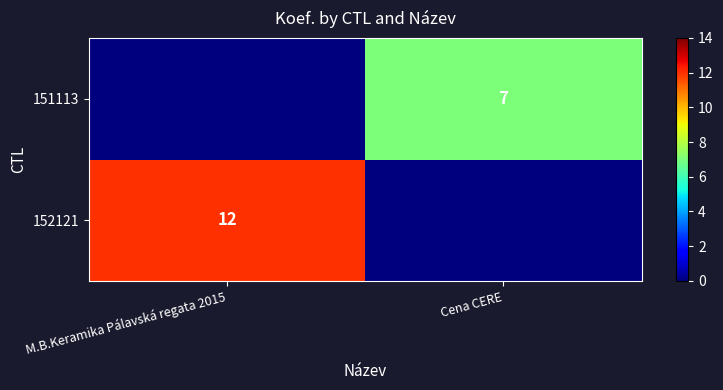

The 152121 series shows 19 at M.B.Keramika Pálavská regata 2015. True or false?

False